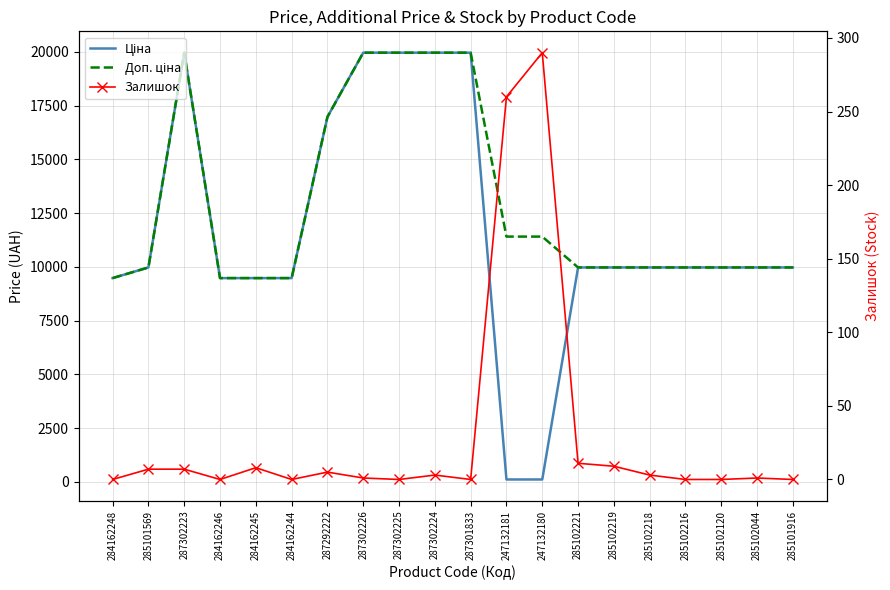

What is the difference between the maximum and second lowest values in the Доп. ціна series?

10484.1